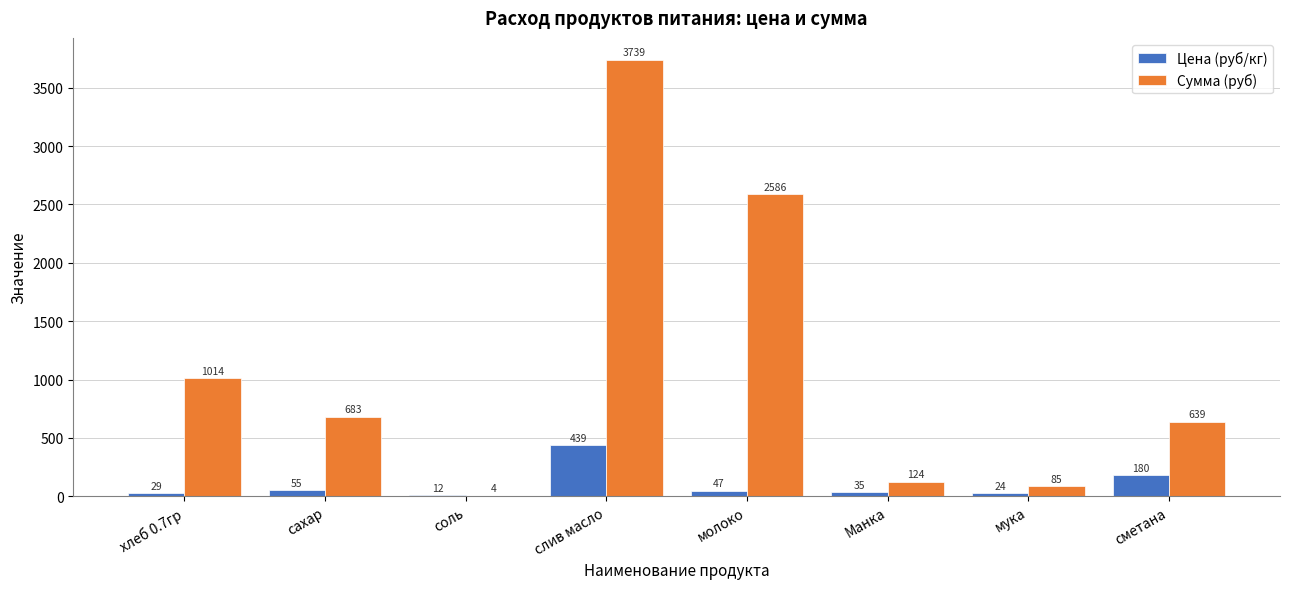

What is the maximum value shown in the chart?

3739.3